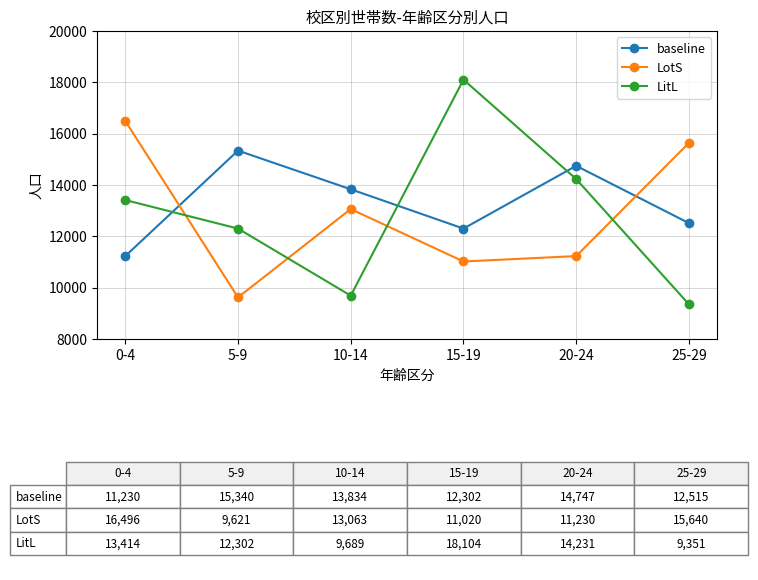

Which series has the largest total across all categories?

baseline